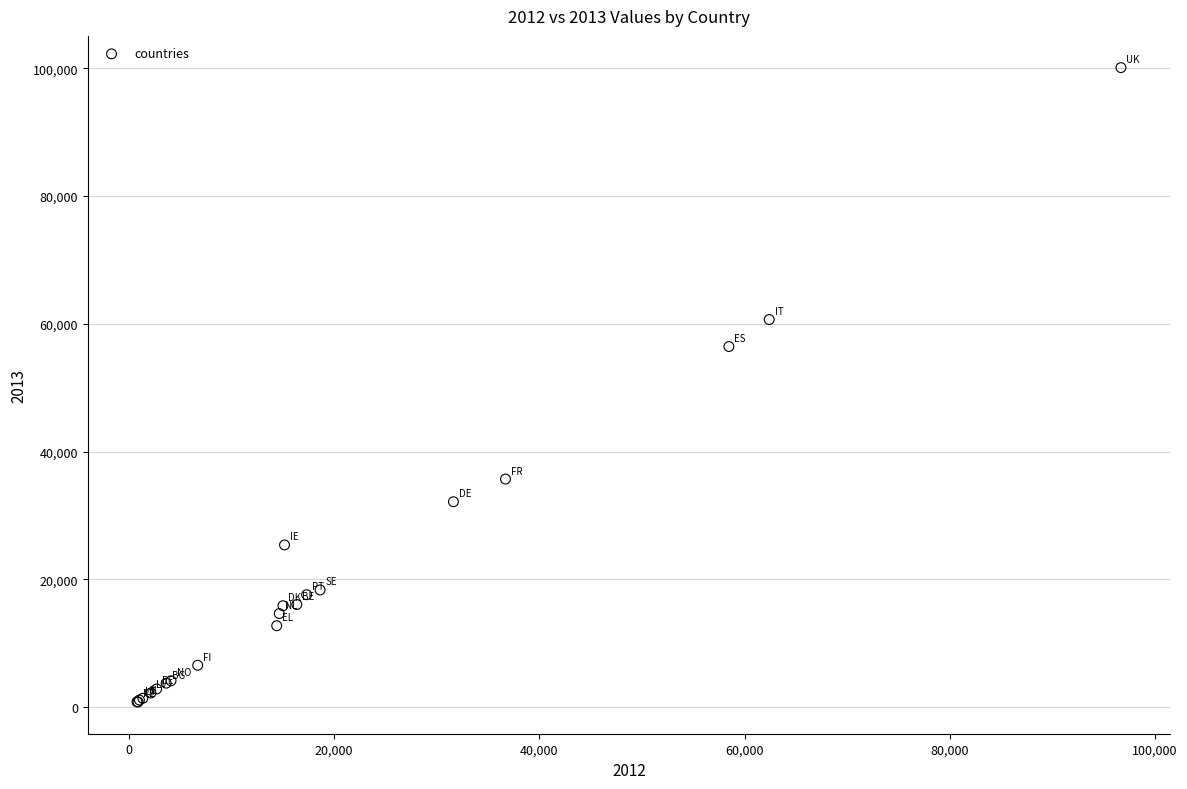

What Y value in the scatter plot is closest to 50452?

56446